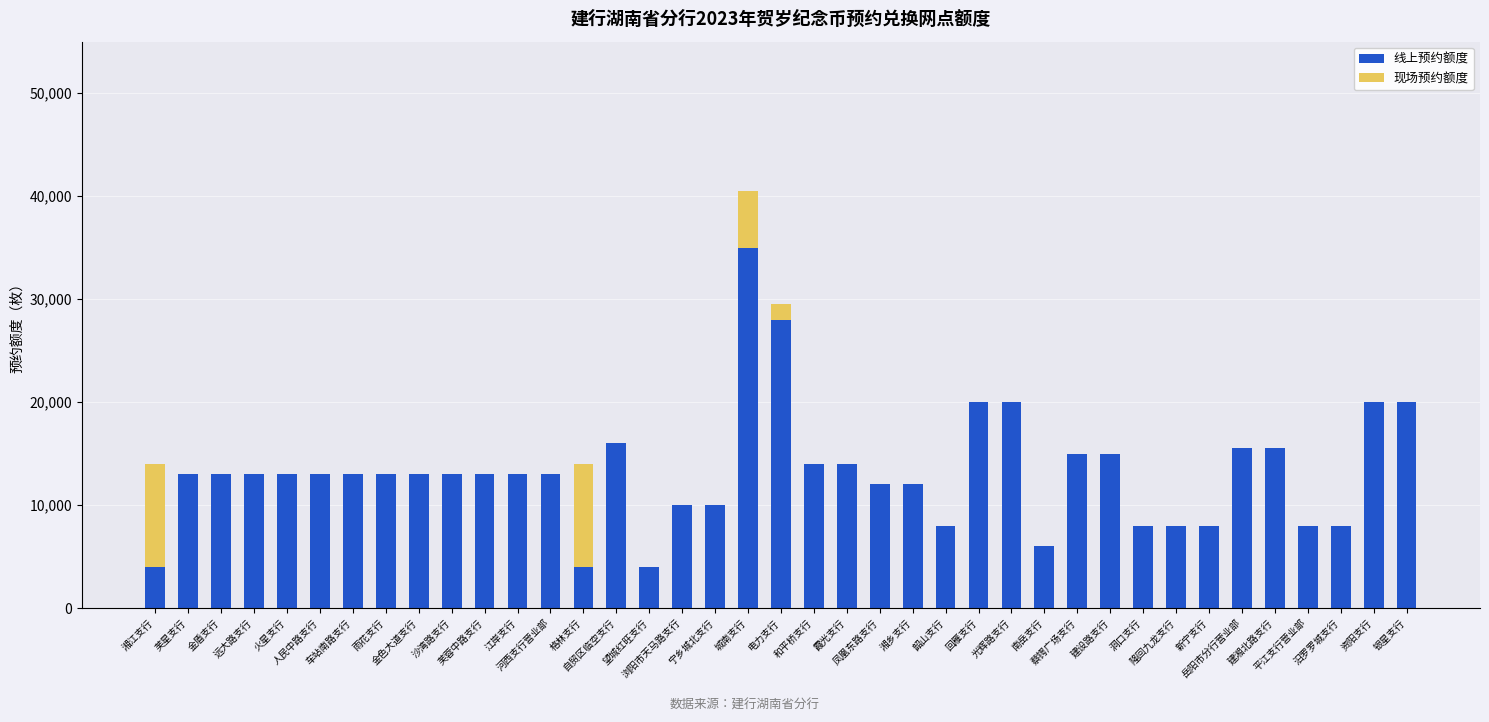

What is the maximum value for 线上预约额度?

35000